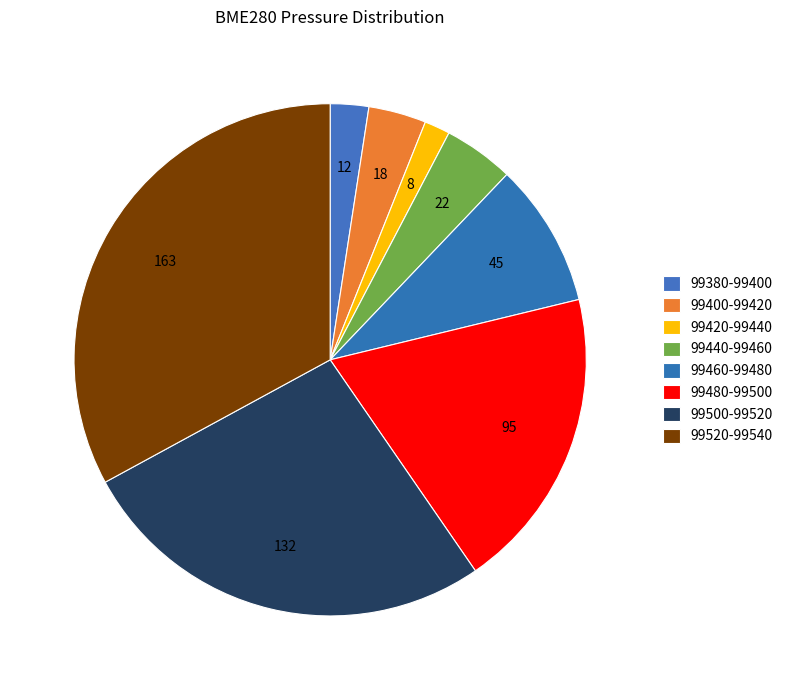

How many slices are in this pie chart?

8